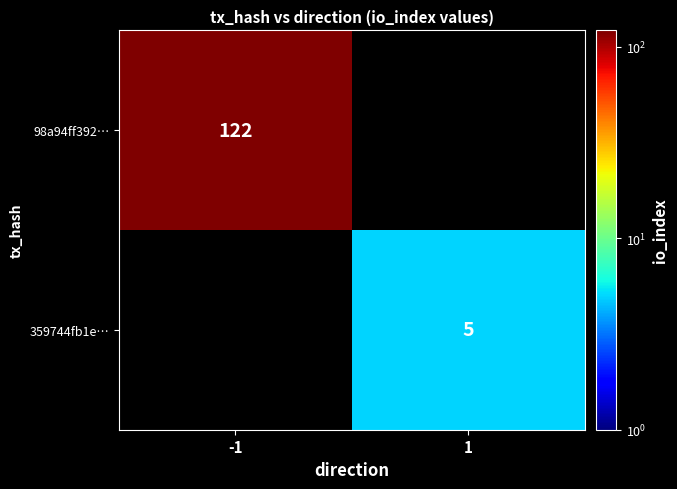

Is it true that 98a94ff392… equals 210 at -1?

False